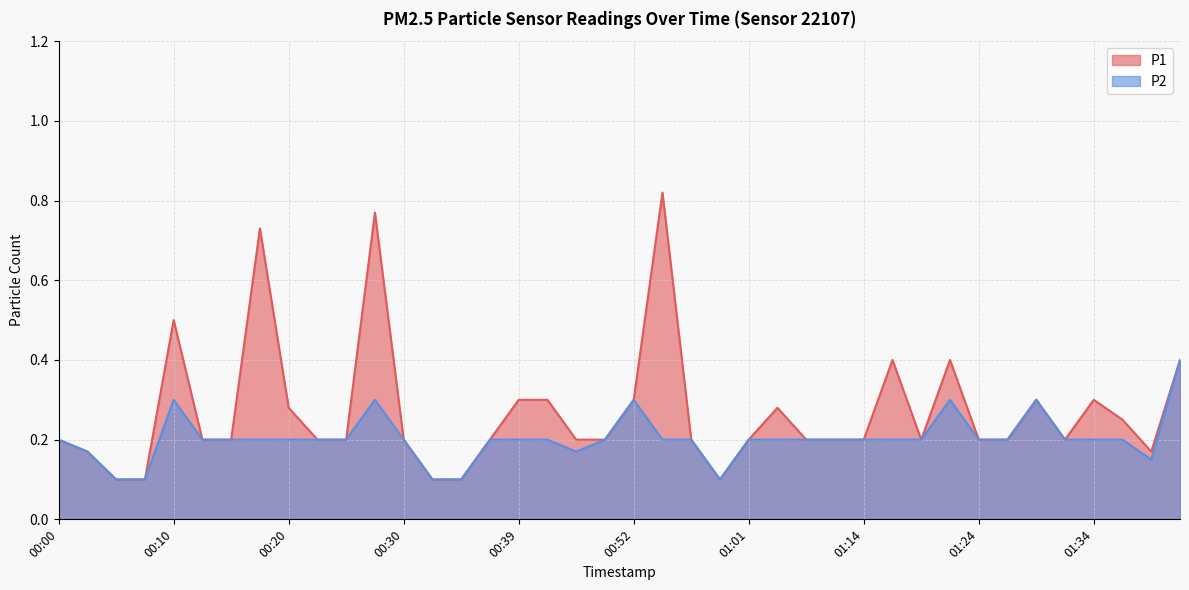

Which has a higher value, 00:27 or 00:08?

00:27